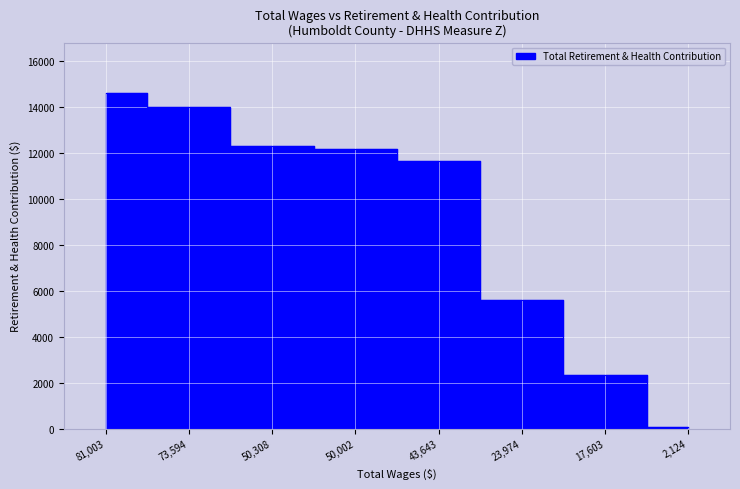

What is the average value?

9088